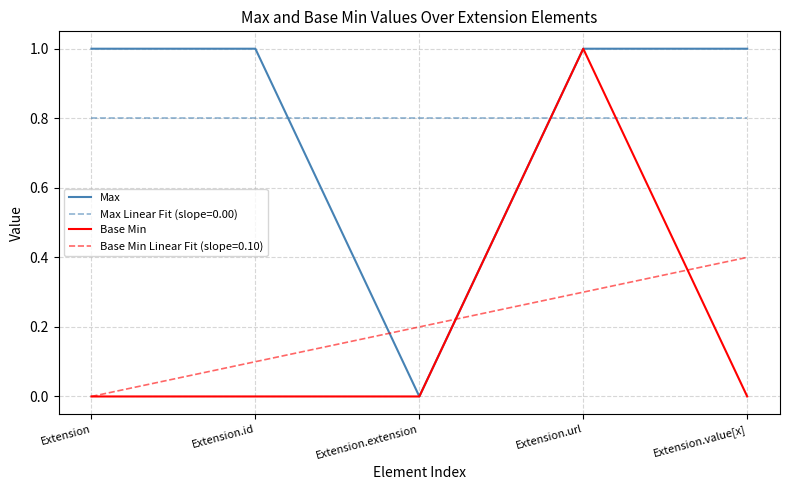

Is the value of Max at Extension.value[x] greater than the value of Base Min Linear Fit (slope=0.10) at Extension.url?

Yes